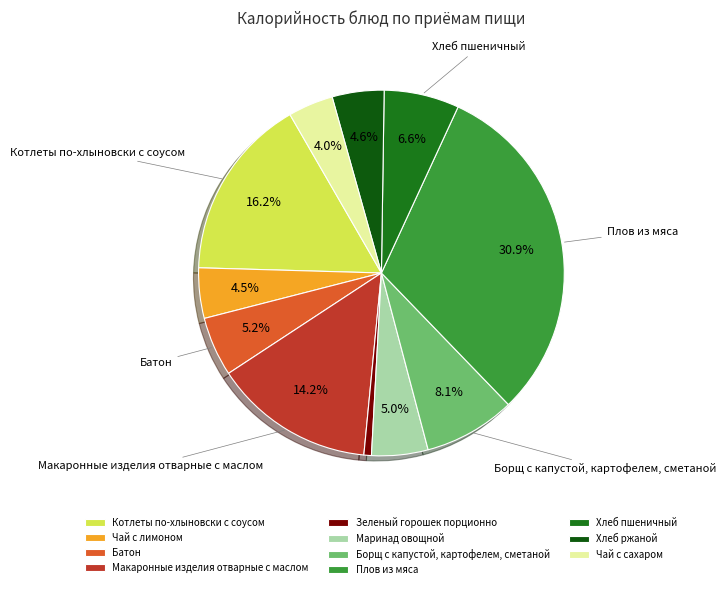

What is the total percentage of Хлеб пшеничный and Чай с лимоном?

11.1%